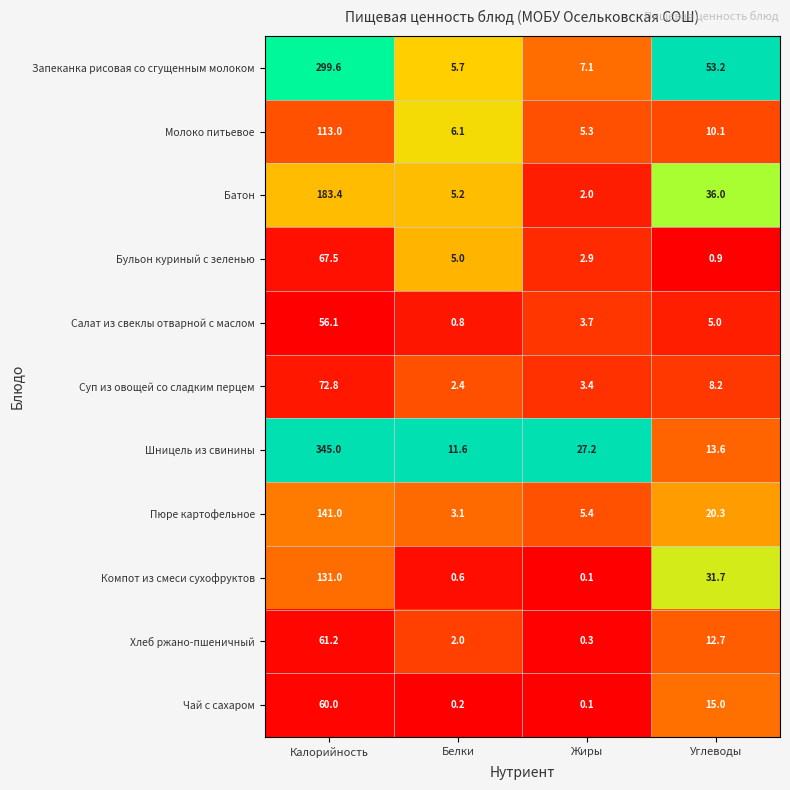

Between Калорийность and Углеводы, which series saw the biggest shift?

Шницель из свинины